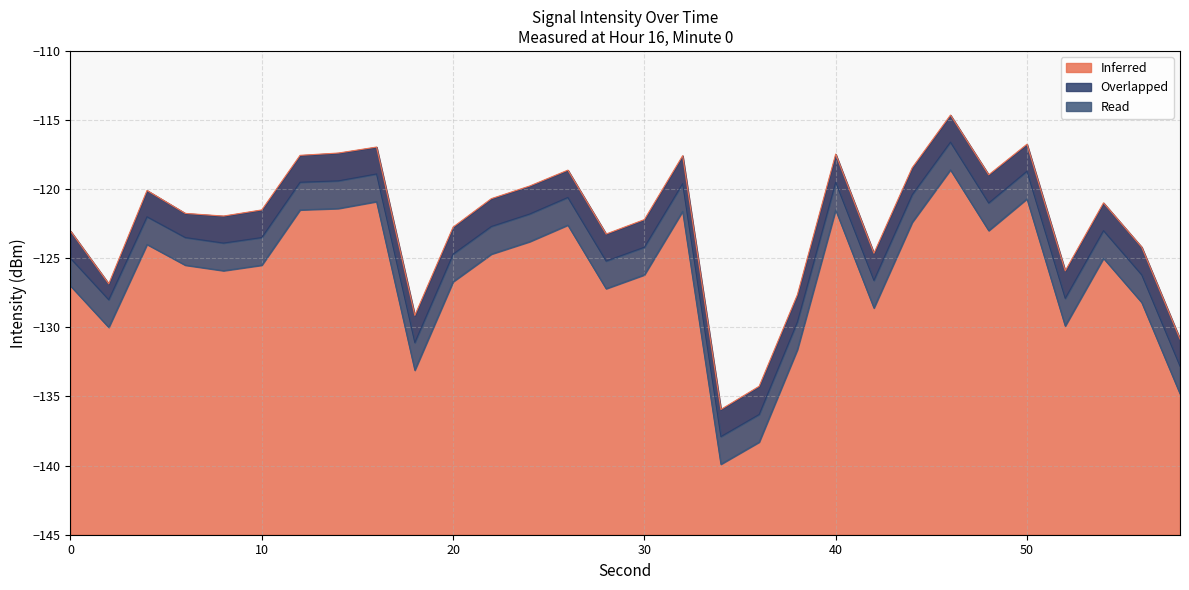

What is the difference between the maximum and minimum values in the Inferred series?

21.3